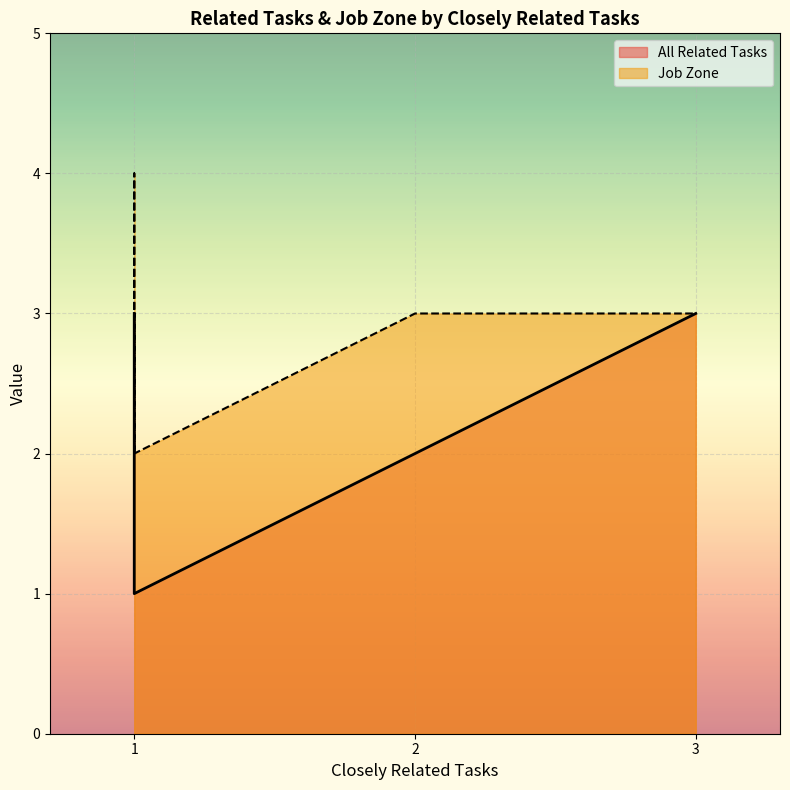

True or false: Job Zone has a value of 1 at 1.

False